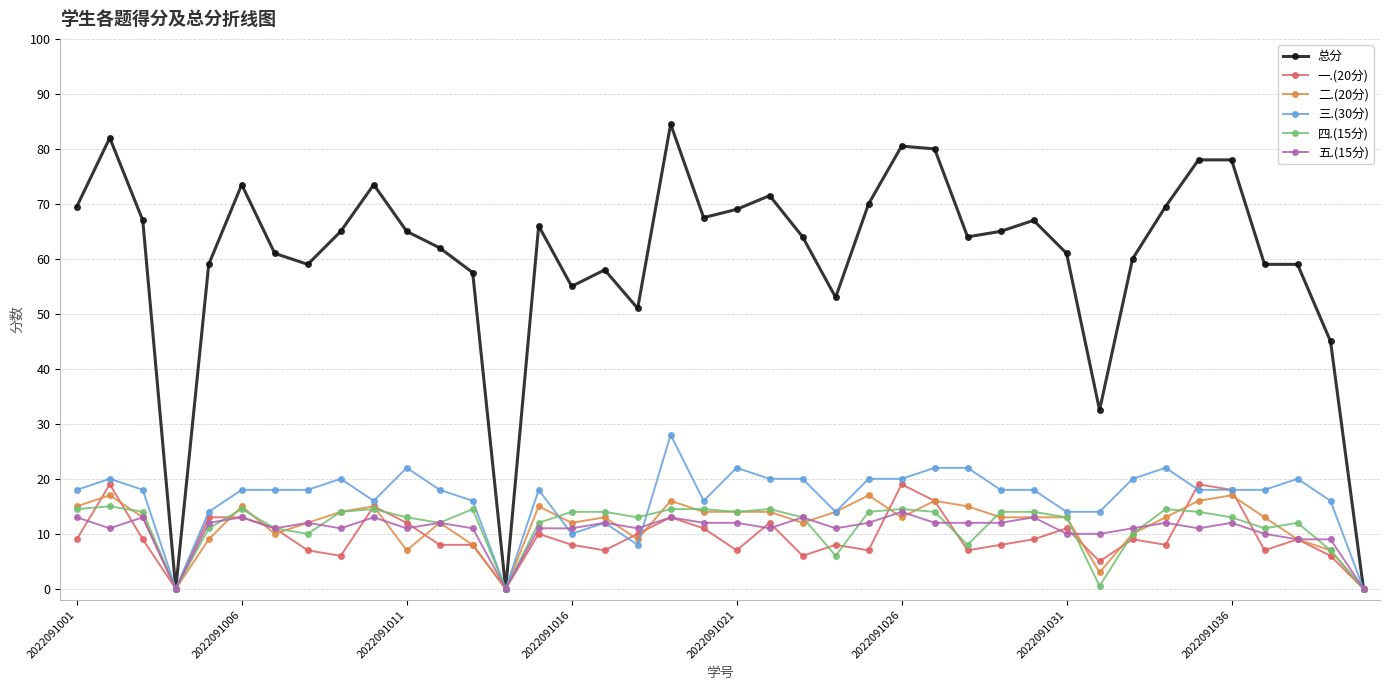

True or false: 二.(20分) has more than 1 interior local peaks.

True